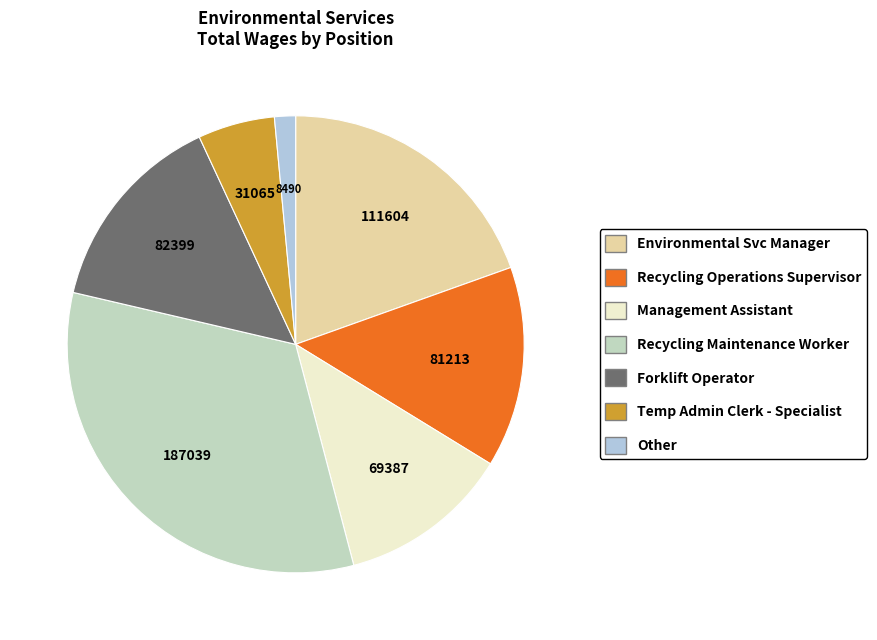

How many slices are in this pie chart?

7